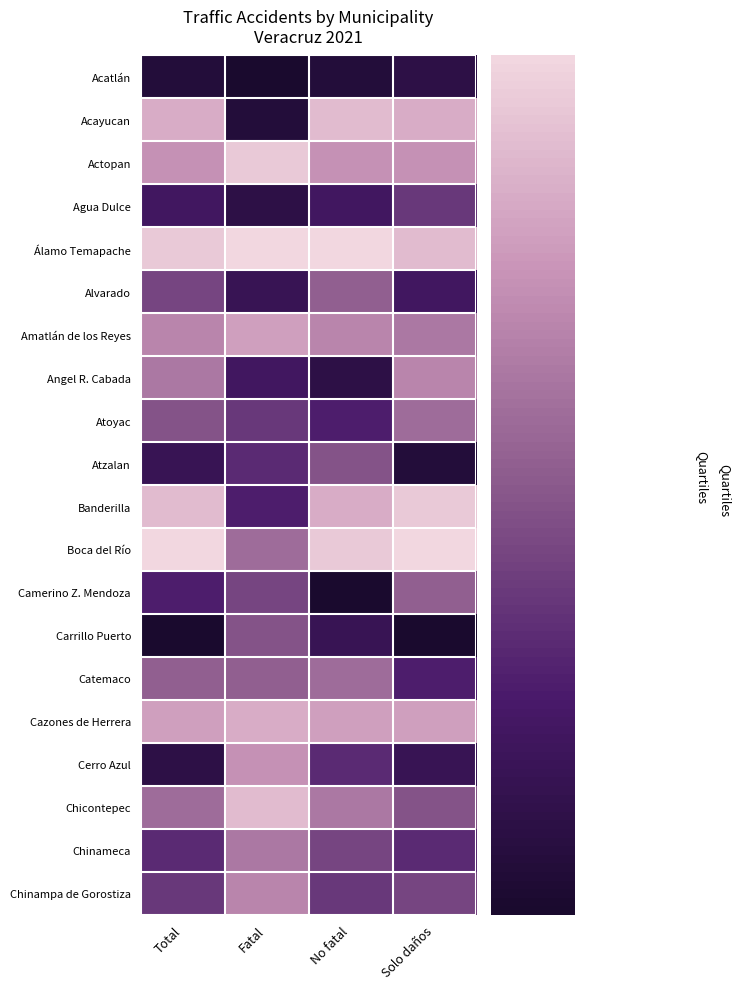

List the series in order of their peak value, highest first.

Álamo Temapache, Boca del Río, Actopan, Banderilla, Acayucan, Chicontepec, Cazones de Herrera, Amatlán de los Reyes, Cerro Azul, Angel R. Cabada, Chinampa de Gorostiza, Chinameca, Atoyac, Catemaco, Alvarado, Camerino Z. Mendoza, Atzalan, Carrillo Puerto, Agua Dulce, Acatlán